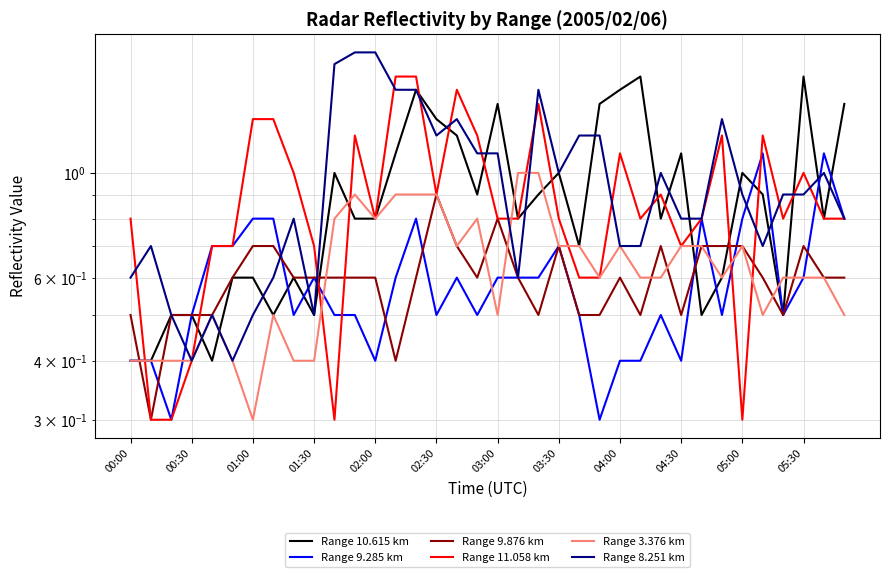

What is the value of the Range 9.285 km point at the 31st from the left?

0.8